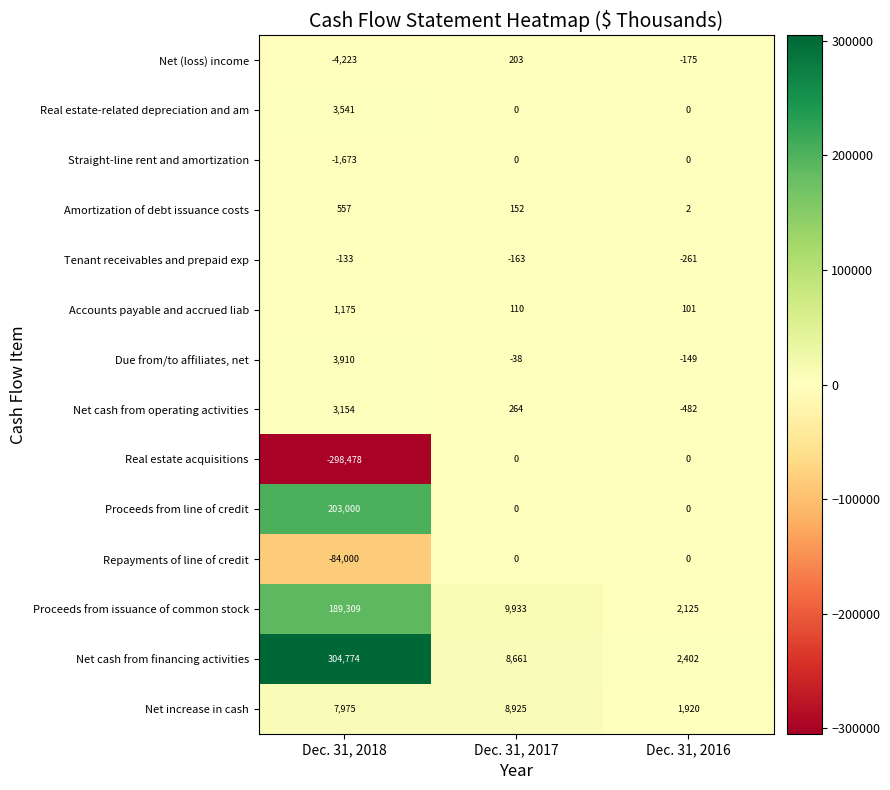

Rank the categories by Net (loss) income value from lowest to highest.

Dec. 31, 2018, Dec. 31, 2016, Dec. 31, 2017